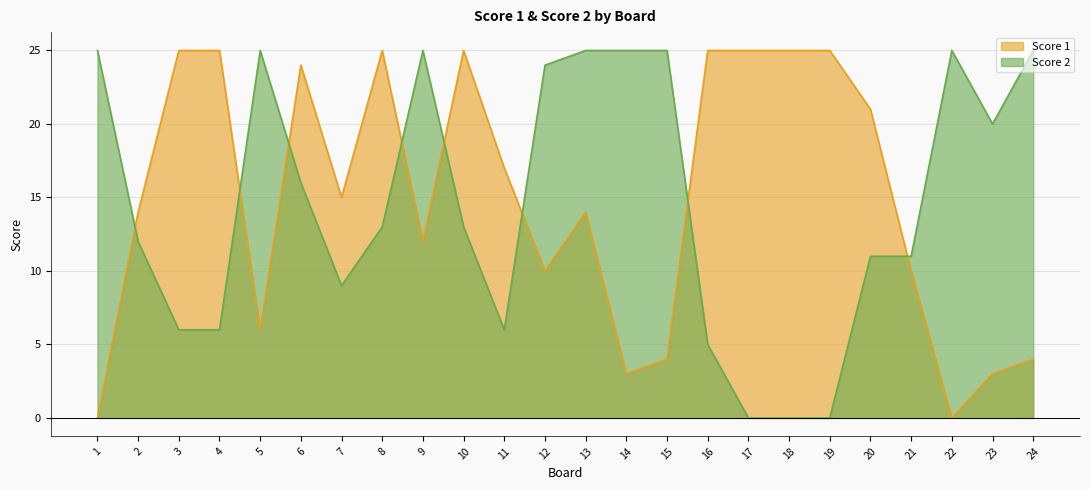

Where is the first local minimum for Score 2?

7